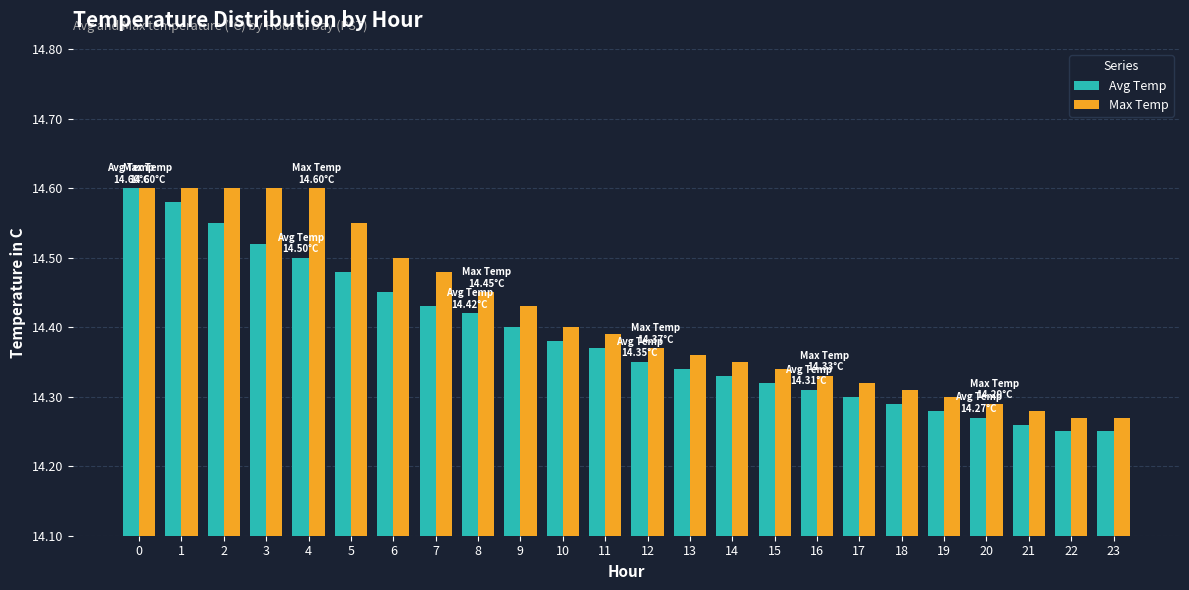

How many Avg Temp values are between 14 and 15?

24